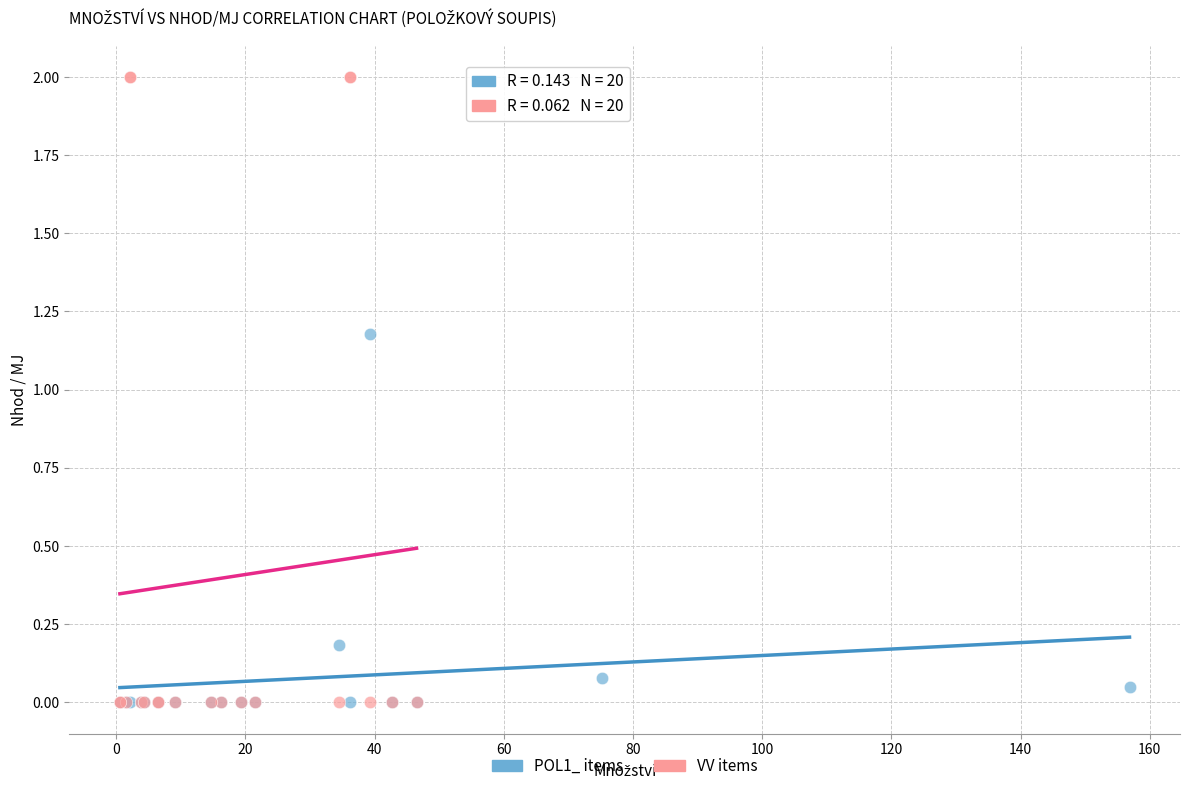

Which series contains the highest Y value?

VV items